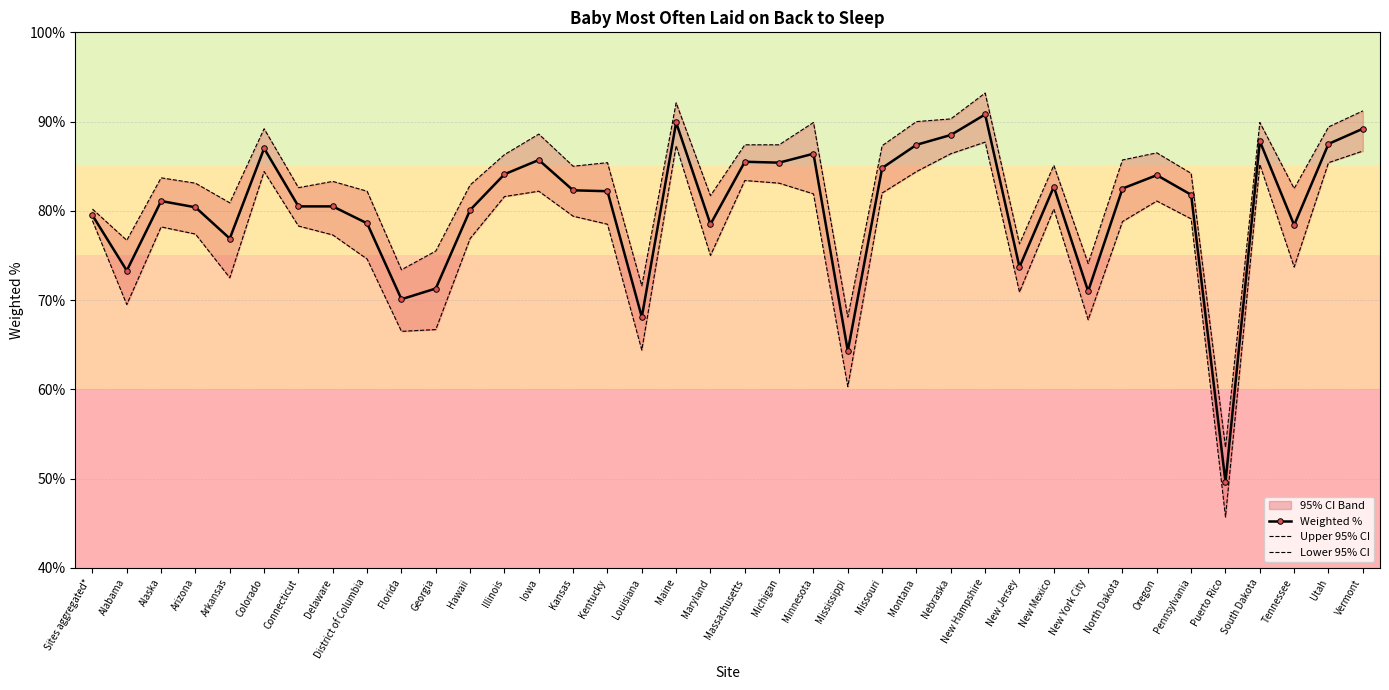

At which label does Upper 95% CI reach its peak?

New Hampshire